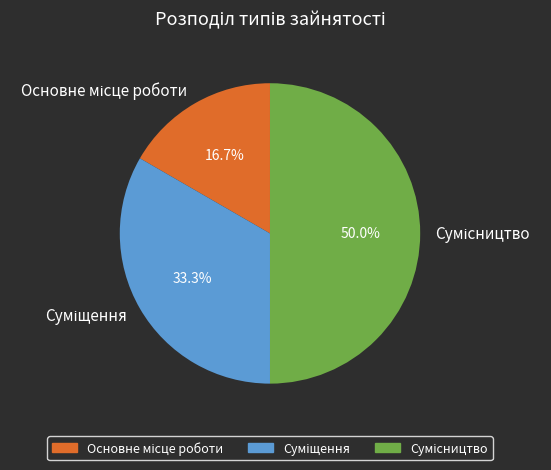

Approximately how many times larger is the value at Сумісництво compared to Суміщення?

1.5